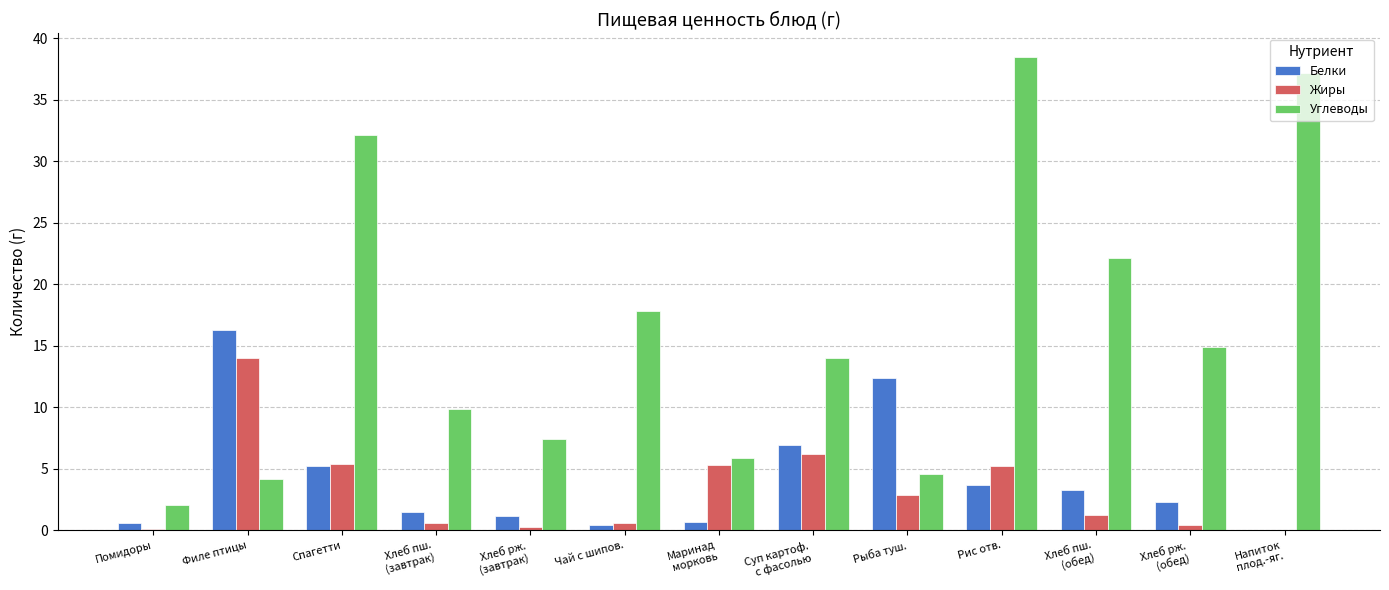

Where does the Белки series first go above 2?

Филе птицы